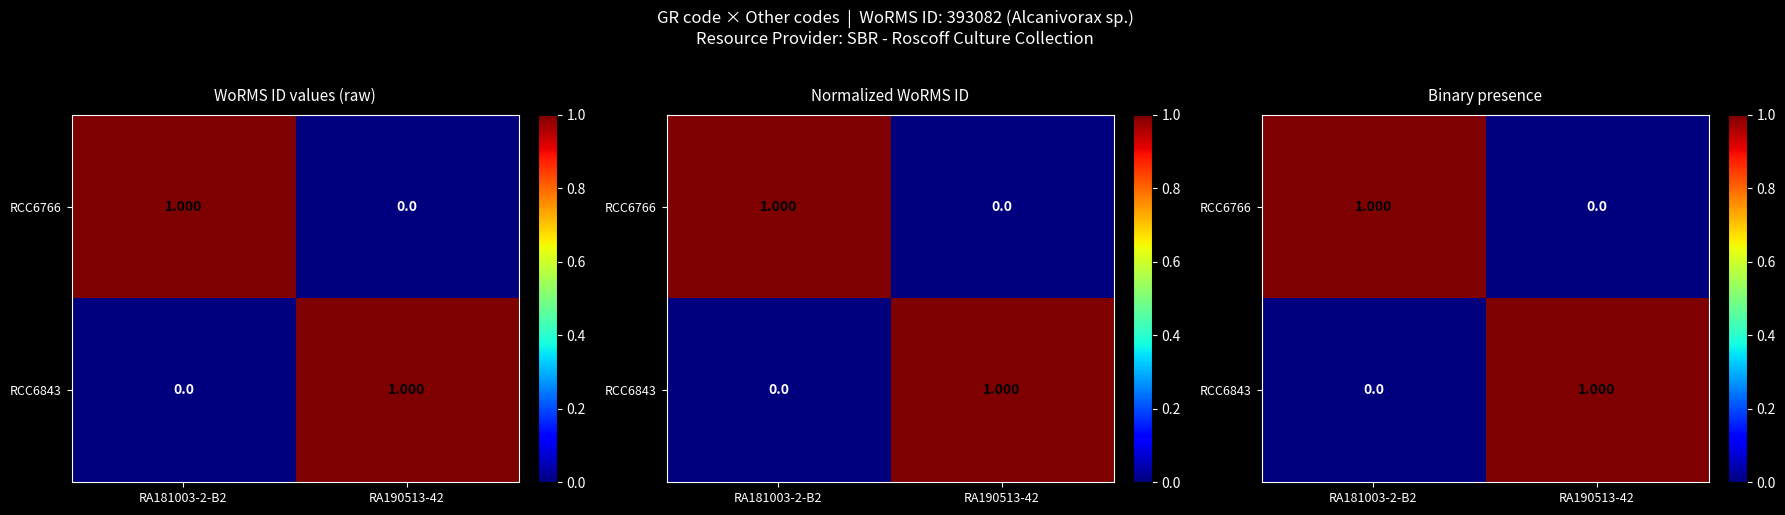

At which label is RCC6843 closest to 0?

RA181003-2-B2